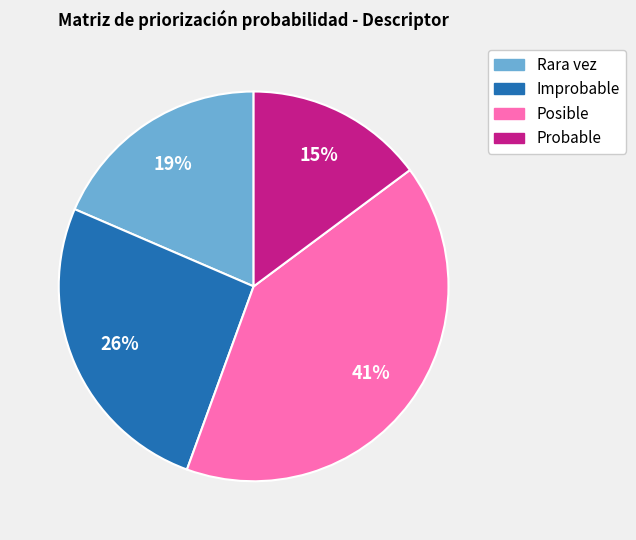

Is it true that Posible is 51% of the pie?

False